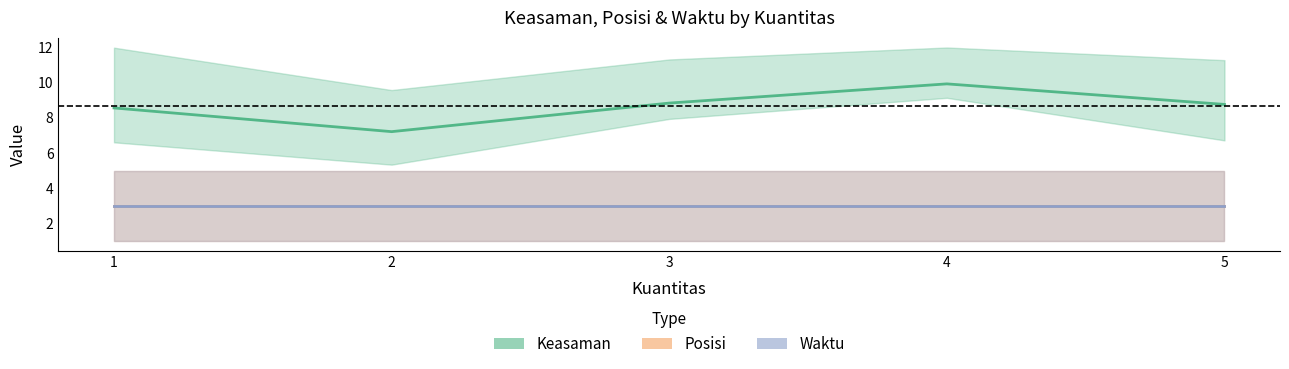

Rank the series by their maximum value, from lowest to highest.

Posisi, Waktu, Keasaman